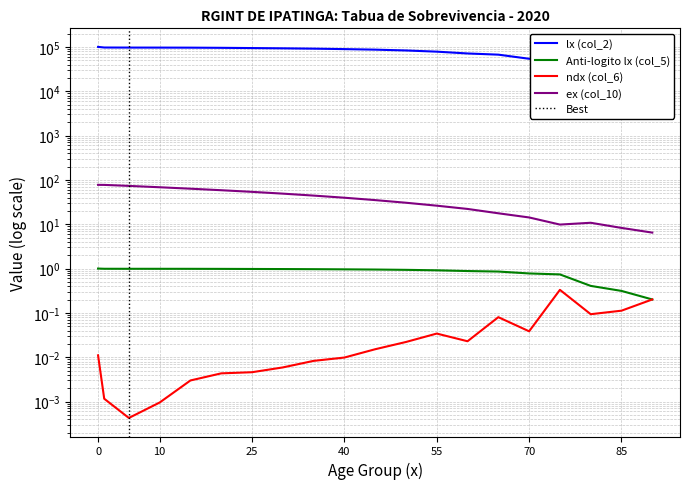

What are all the series names shown in the legend?

lx (col_2), Anti-logito lx (col_5), ndx (col_6), ex (col_10)